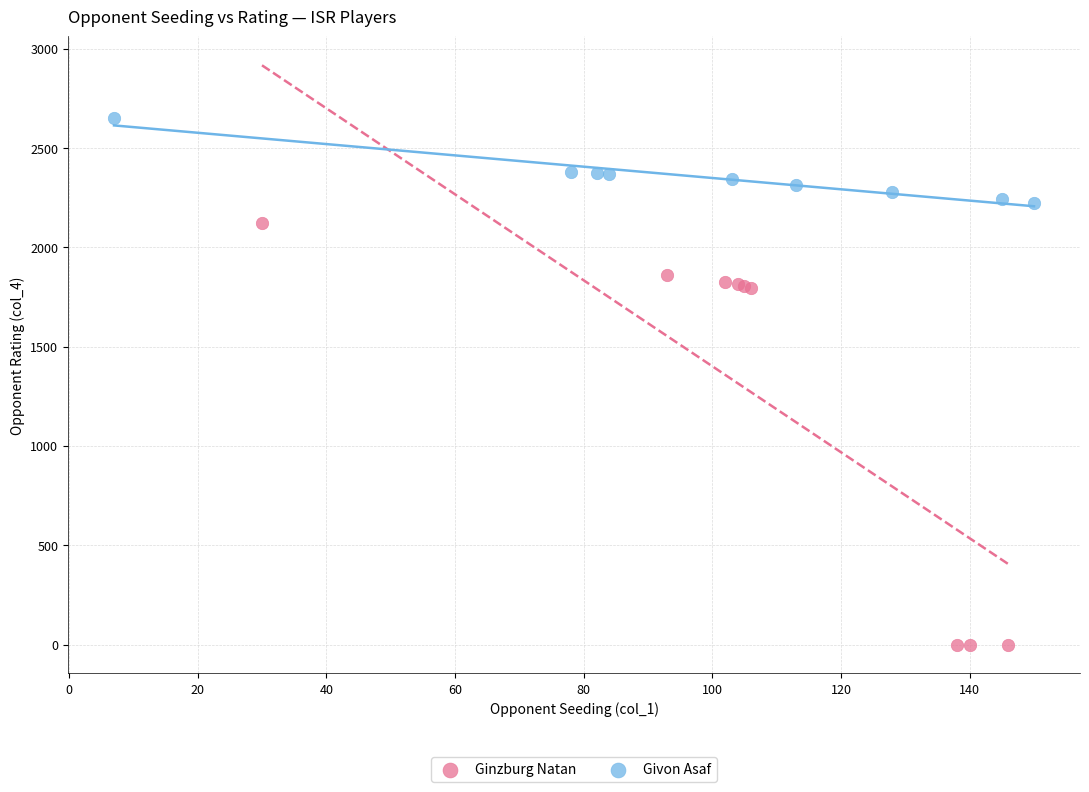

What are all the series names shown in the legend?

Ginzburg Natan, Givon Asaf